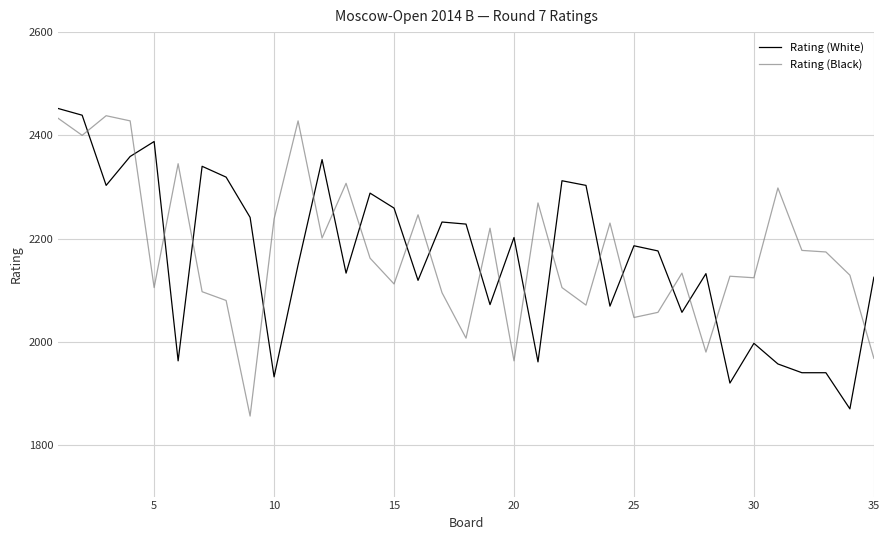

How many intersections are there between Rating (White) and Rating (Black)?

20